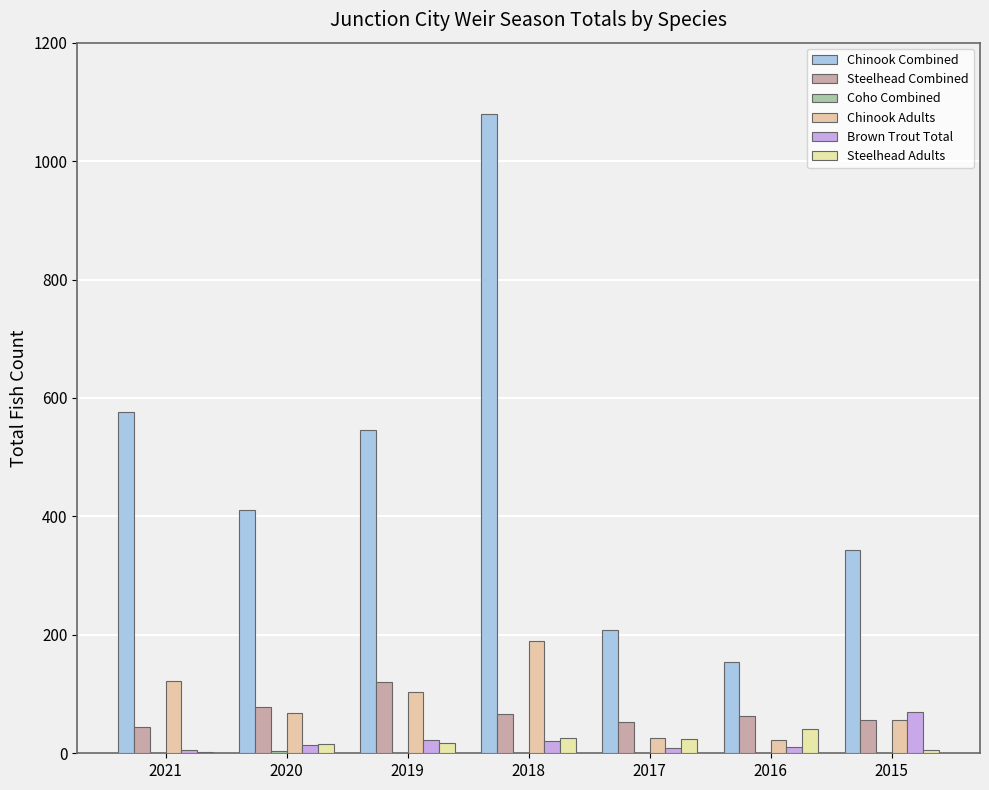

Reading right to left, transcribe all the data shown in this chart.

Chinook Combined: 2015=343	2016=154	2017=208	2018=1079	2019=546	2020=411	2021=577
Steelhead Combined: 2015=56	2016=63	2017=52	2018=66	2019=120	2020=78	2021=44
Coho Combined: 2015=0	2016=0	2017=0	2018=0	2019=0	2020=4	2021=0
Chinook Adults: 2015=57	2016=22	2017=26	2018=189	2019=104	2020=68	2021=122
Brown Trout Total: 2015=69	2016=10	2017=9	2018=20	2019=23	2020=14	2021=6
Steelhead Adults: 2015=5	2016=41	2017=24	2018=26	2019=17	2020=15	2021=2